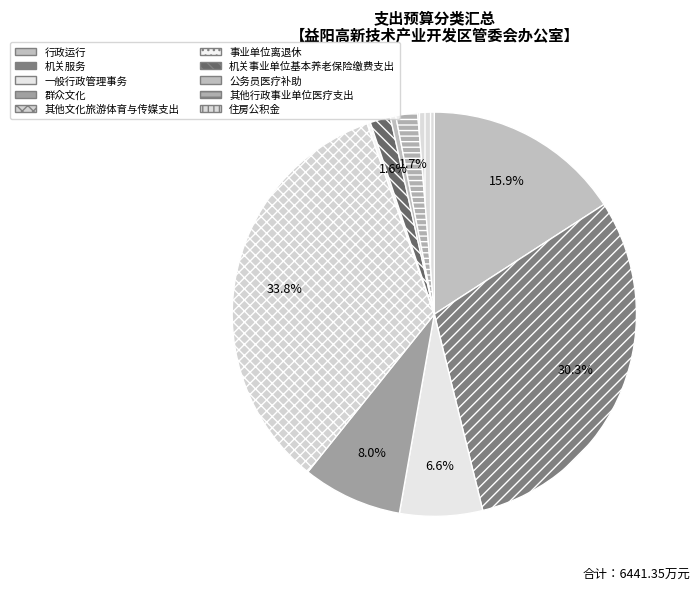

How many segments does this pie chart have?

10